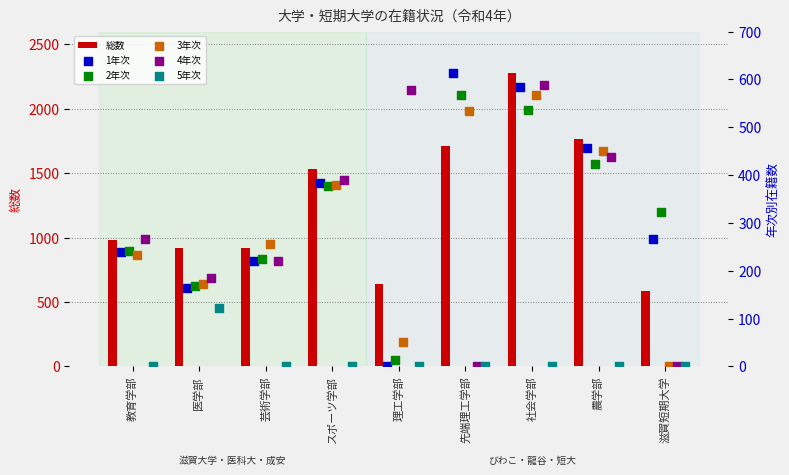

What are all the series names shown in the legend?

総数, 1年次, 2年次, 3年次, 4年次, 5年次